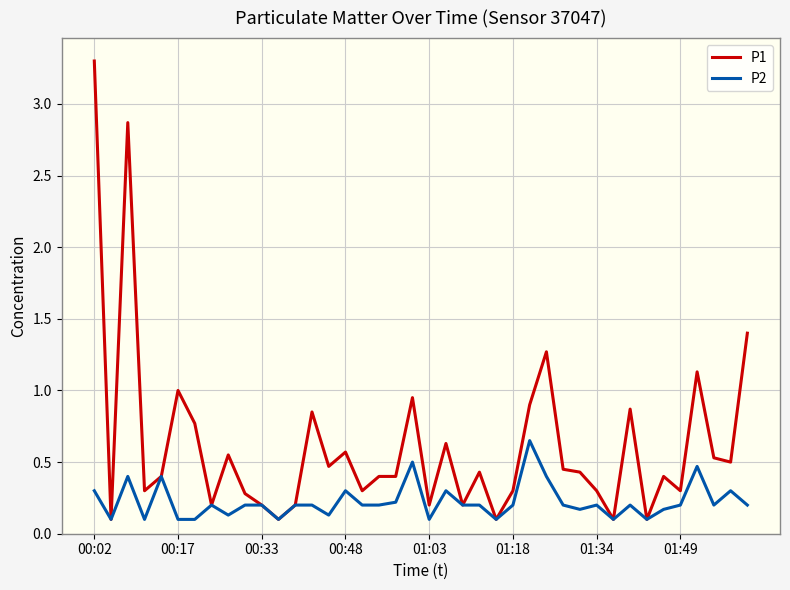

List the series in order of their overall mean, highest first.

P1, P2